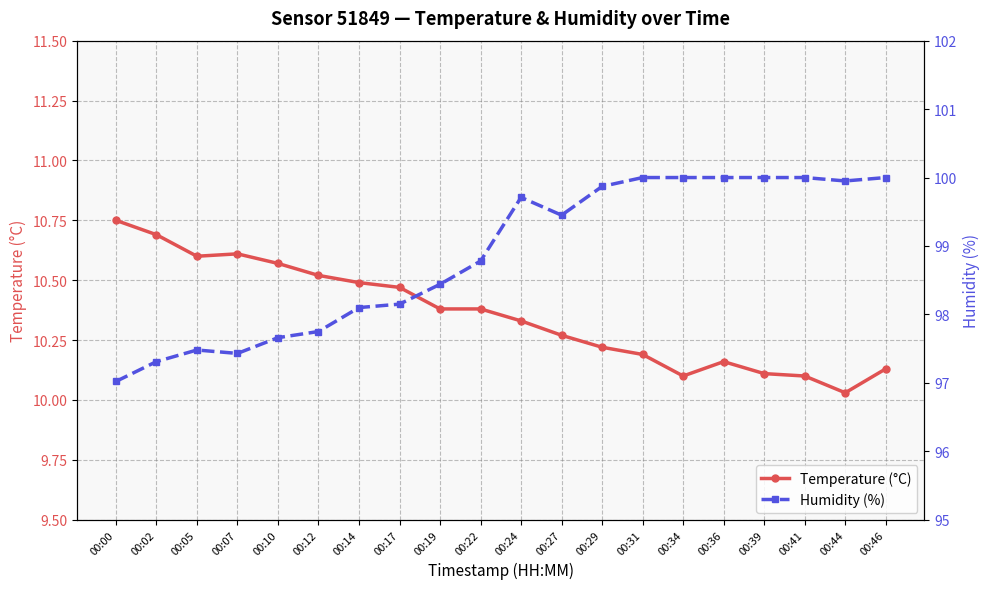

True or false: Temperature (°C) and Humidity (%) cross at least once.

False